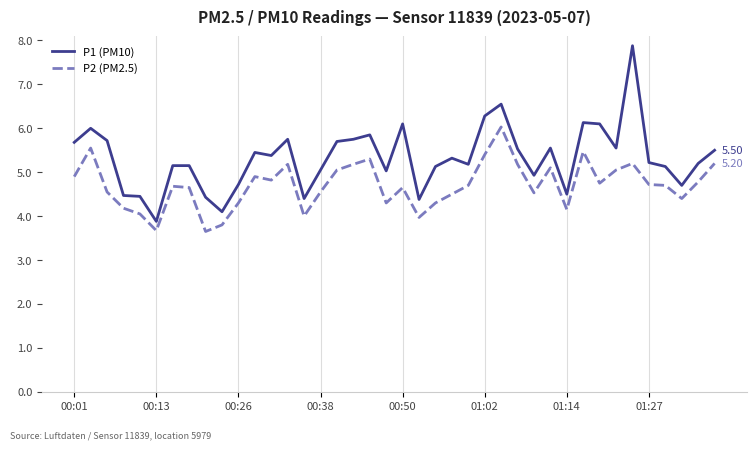

How many categories are shown in the chart?

40